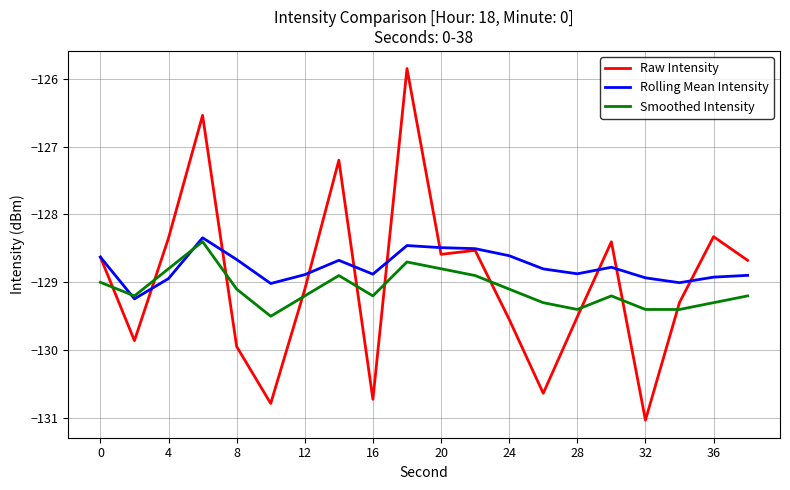

What is the minimum value shown in the chart?

-131.0